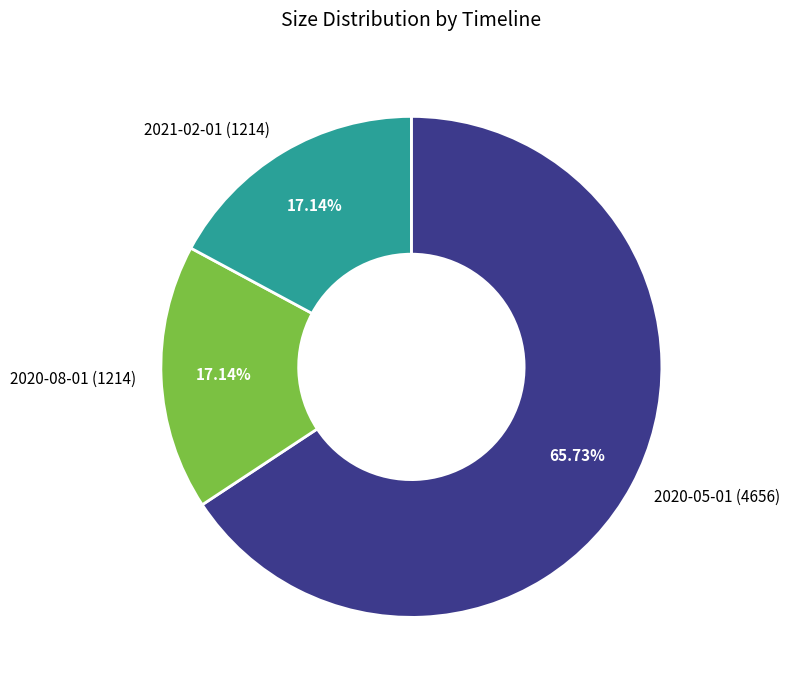

What is the ratio of the value at 2021-02-01 (1214) to the value at 2020-08-01 (1214)?

1.0